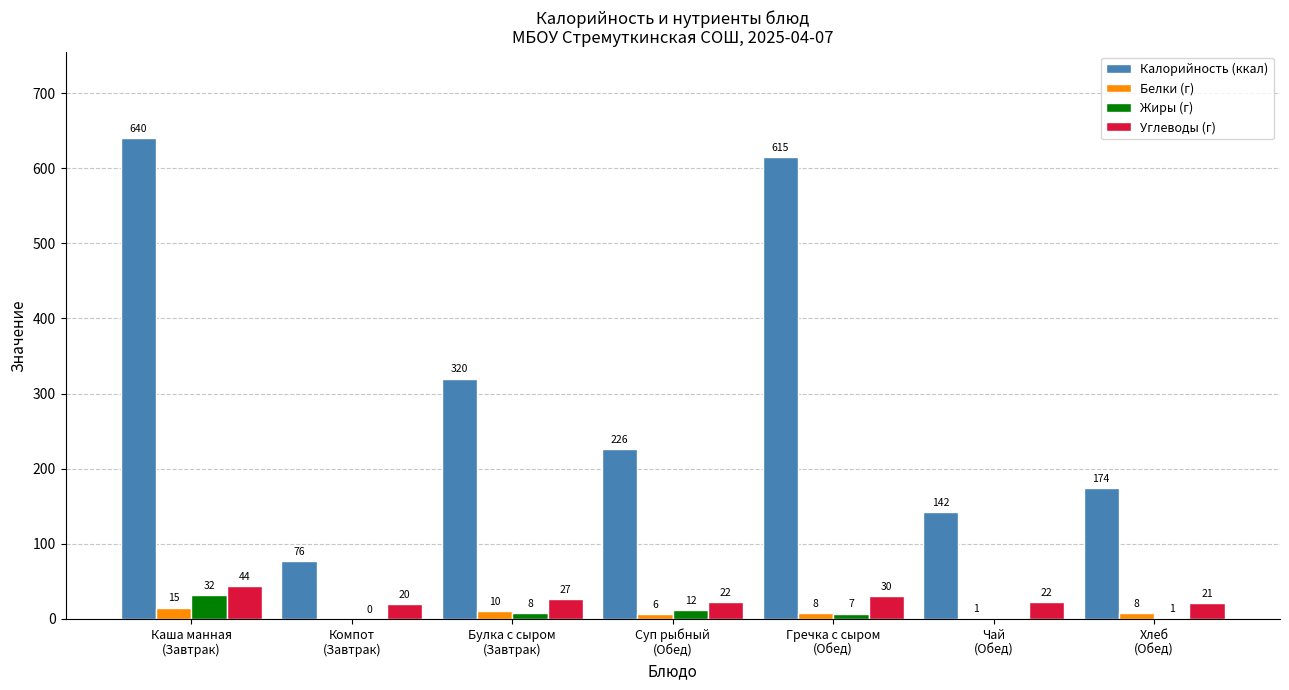

Is it true that Калорийность (ккал) equals 76.4 at Компот
(Завтрак)?

True